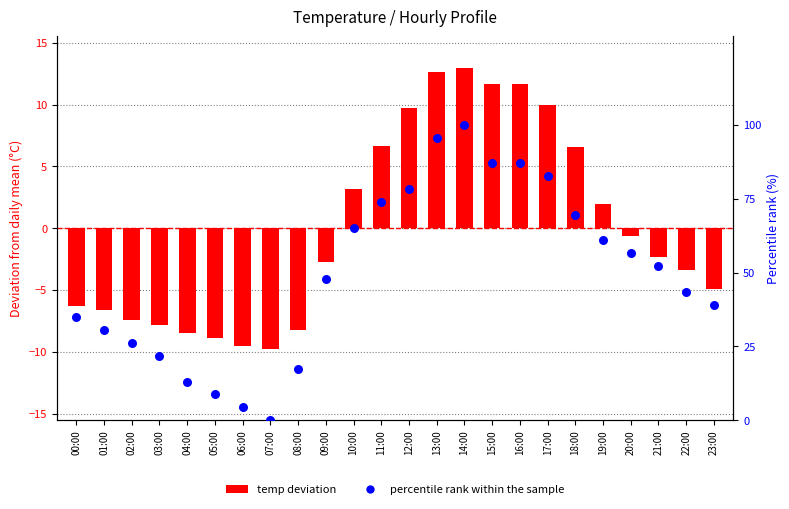

What are all the series names shown in the legend?

temp deviation, percentile rank within the sample